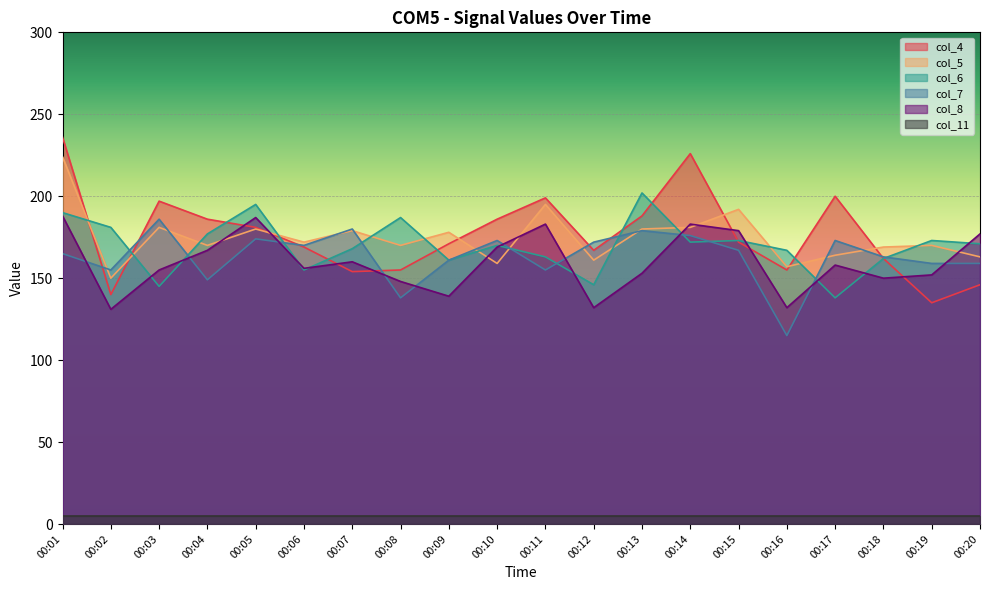

What is the difference between the maximum and second lowest values in the col_8 series?

56